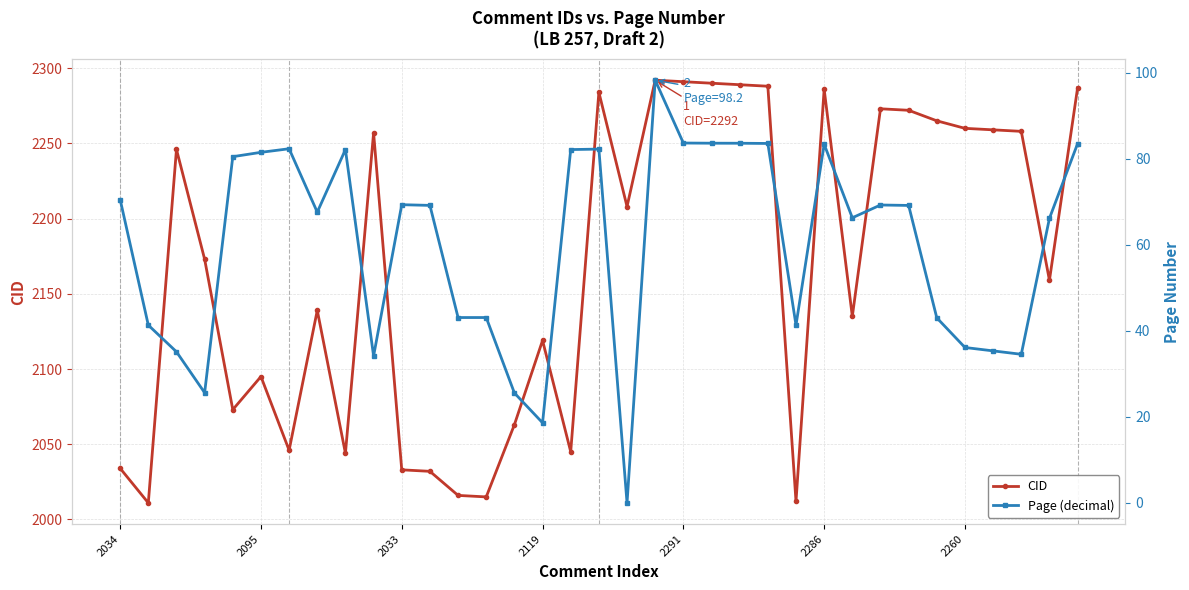

True or false: CID has more than 2 interior local peaks.

True